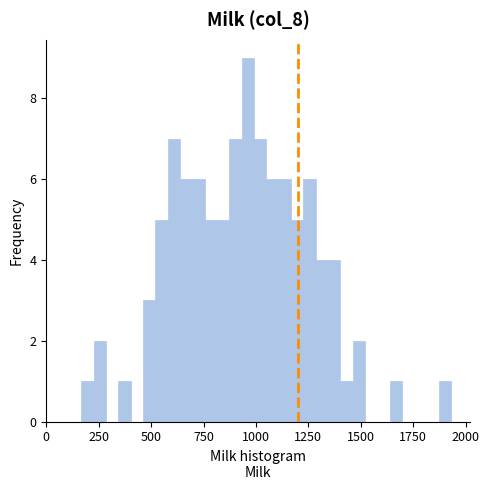

Read against the x-axis, roughly where is the centre of the tallest bar?

950